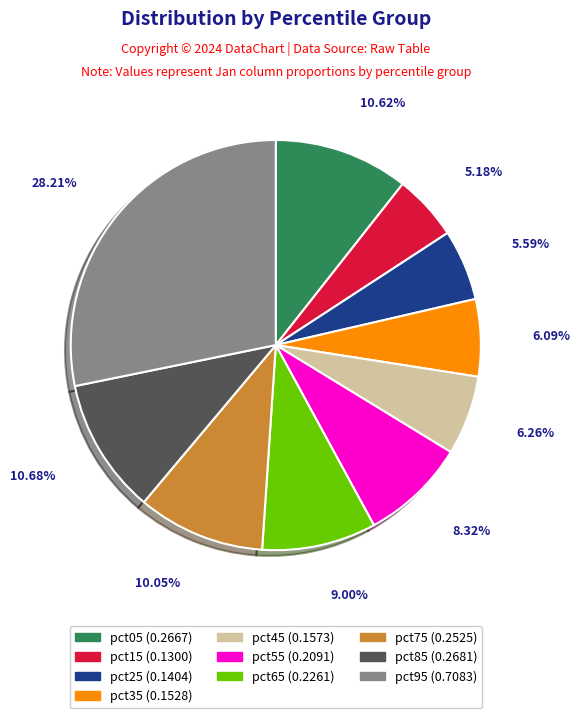

What is the largest slice in the pie chart?

pct95